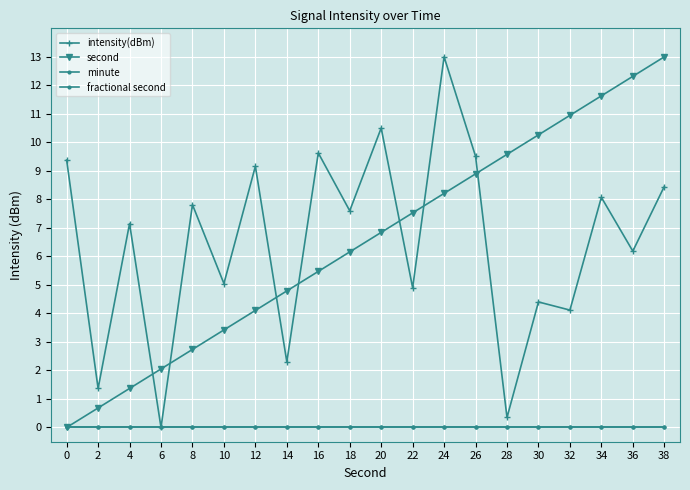

Does the chart have visible grid lines?

Yes